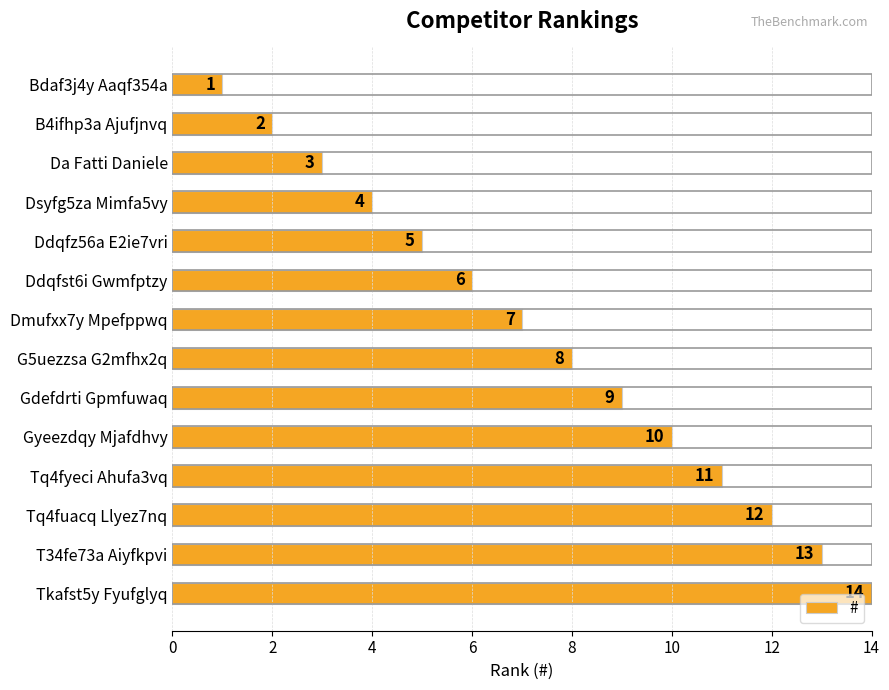

What is the minimum value shown in the chart?

1